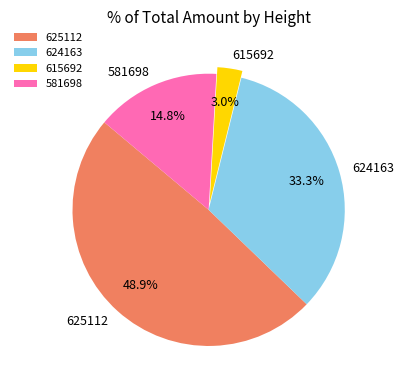

To the nearest percent, what is the combined percentage of 581698 and 615692?

18%